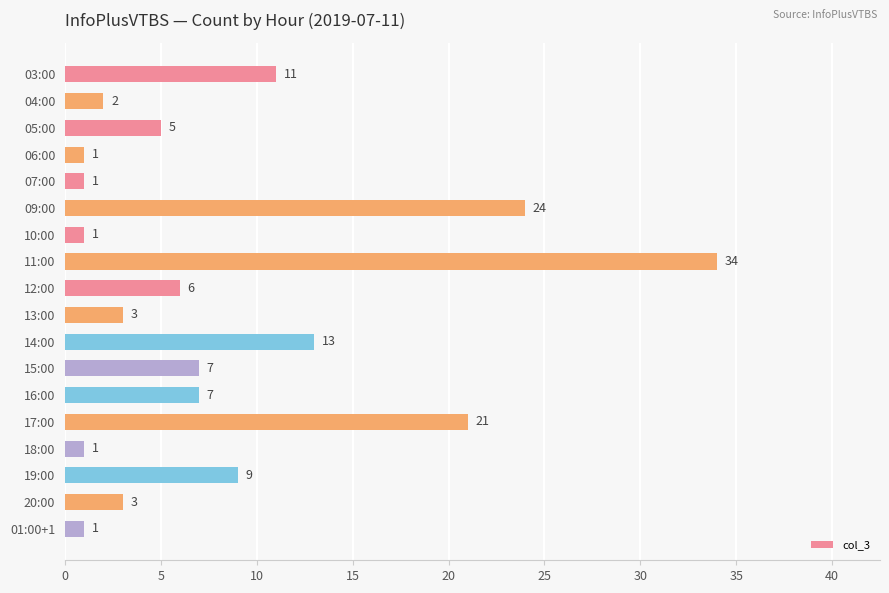

Is it true that the value at 18:00 is 1?

True